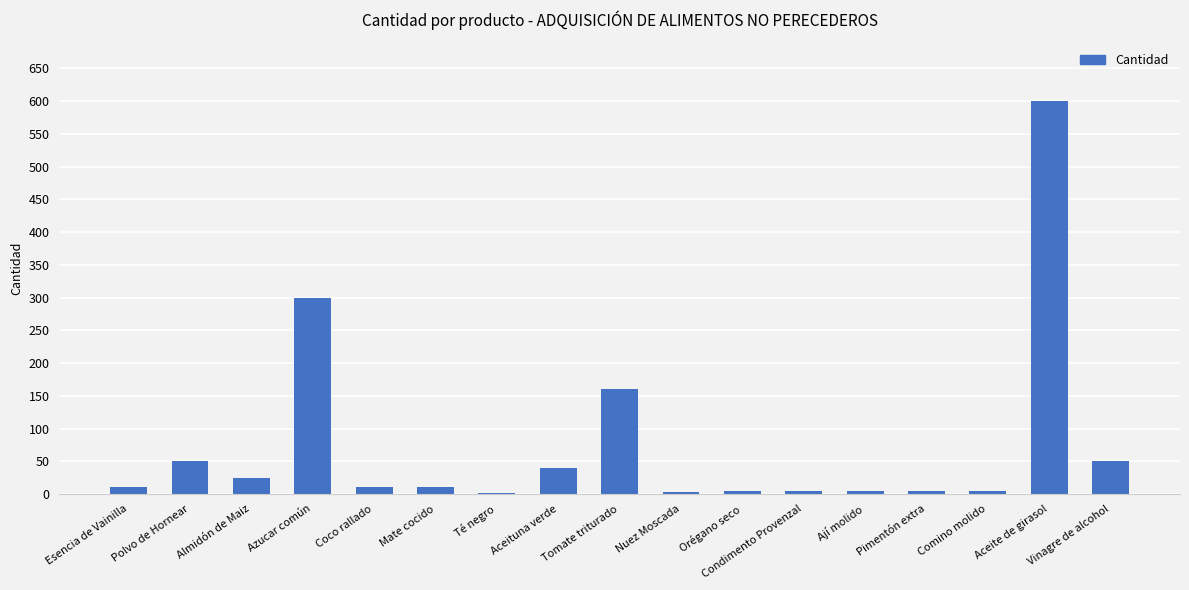

Approximately how many times larger is the value at Coco rallado compared to Almidón de Maiz?

0.4